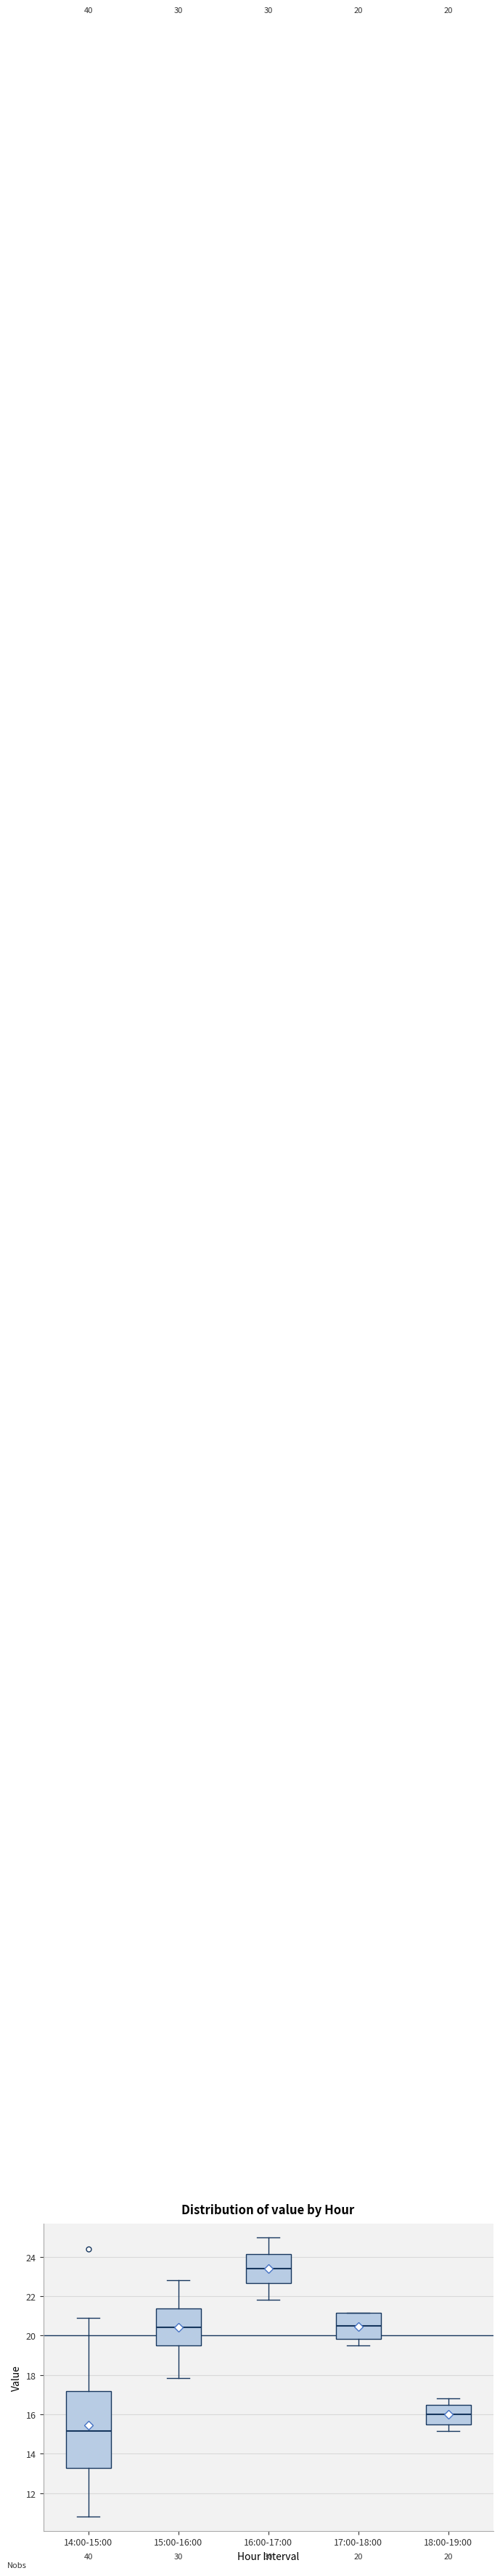

Which box is the tallest, from its lower edge to its upper edge?

14:00-15:00